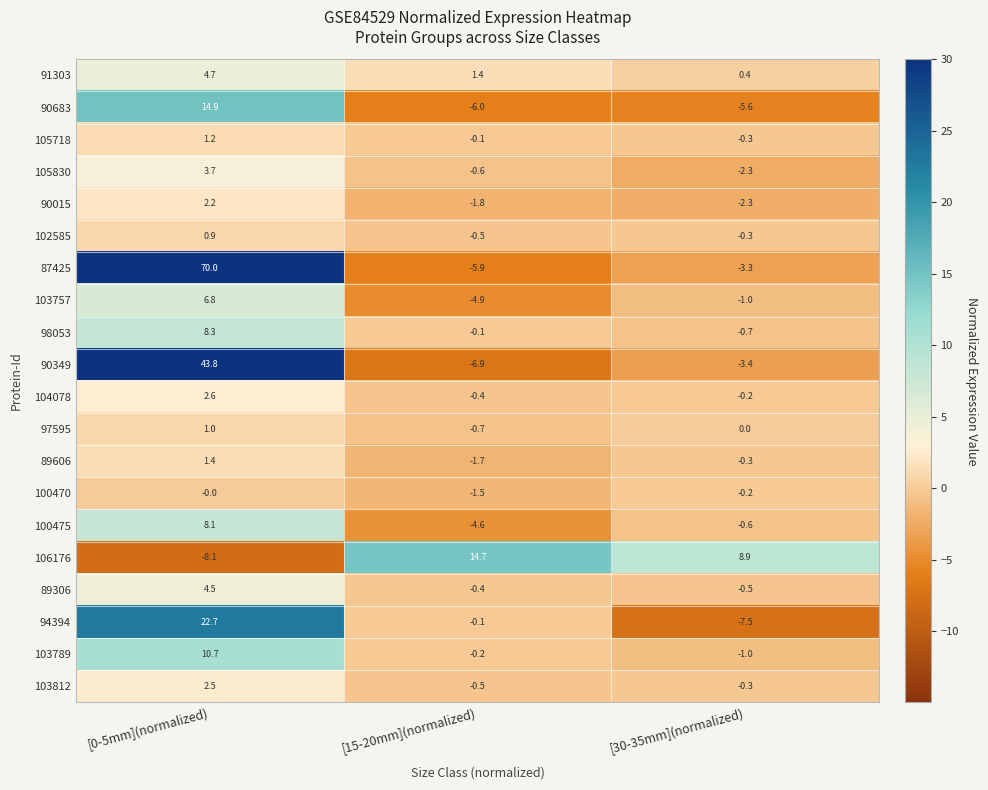

What is the total value across all series at [15-20mm](normalized)?

-20.8